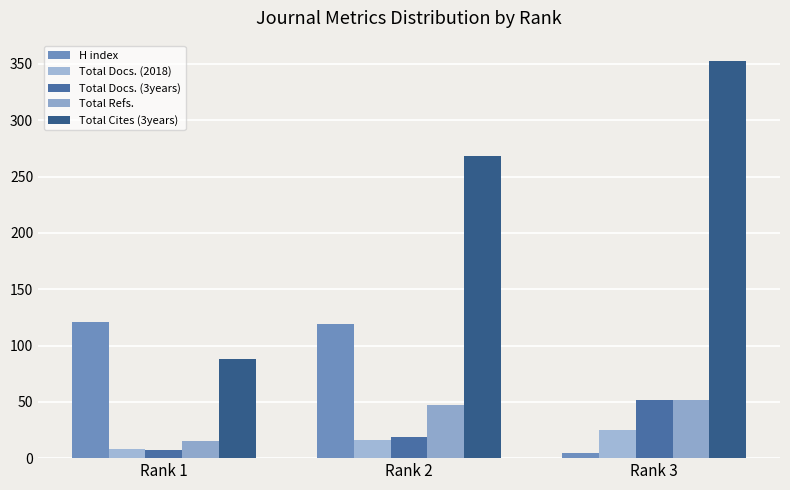

How many distinct data groups are displayed?

5